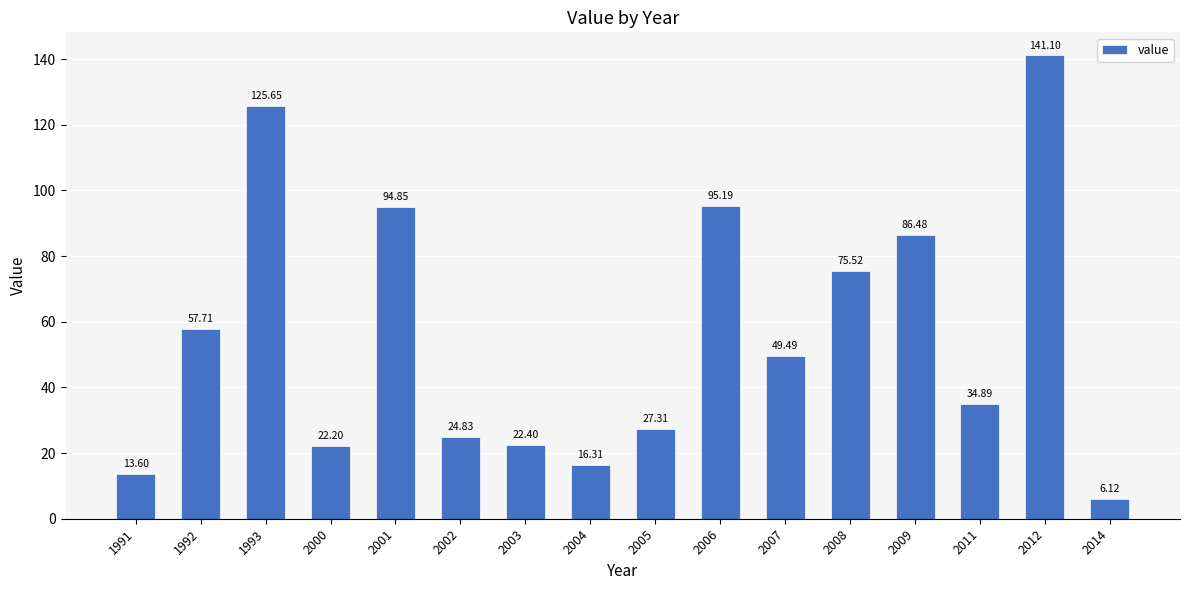

Rank the categories by value from lowest to highest.

2014, 1991, 2004, 2000, 2003, 2002, 2005, 2011, 2007, 1992, 2008, 2009, 2001, 2006, 1993, 2012